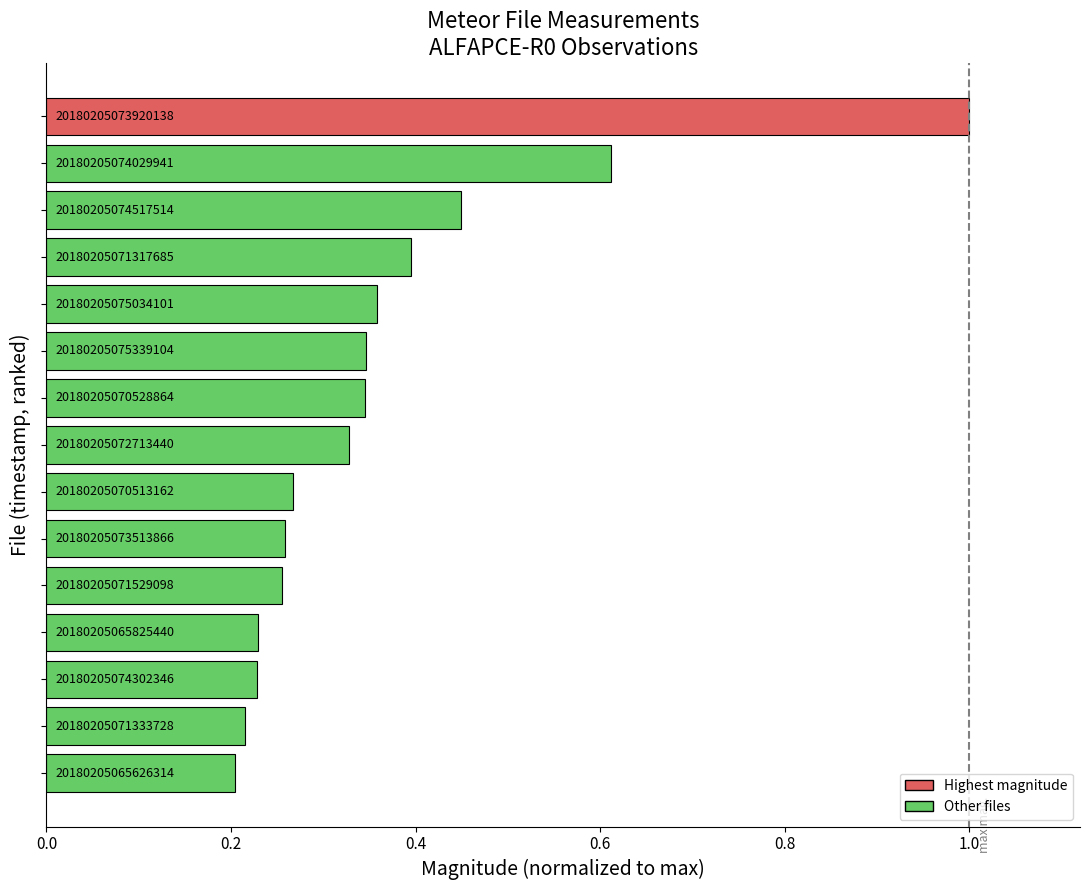

Are the bars horizontal?

Yes